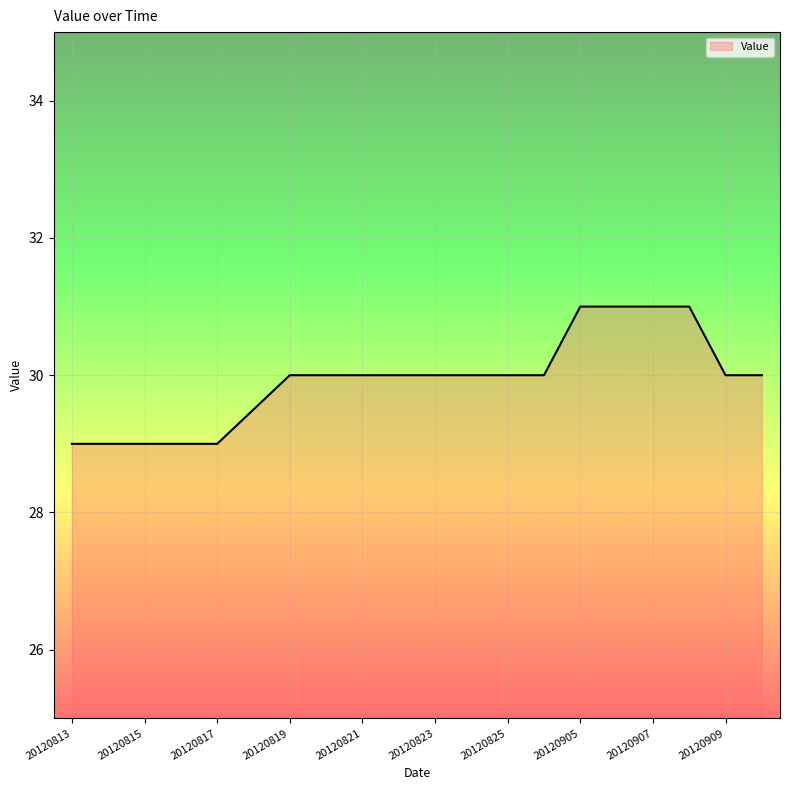

What is the smallest value displayed?

29.0